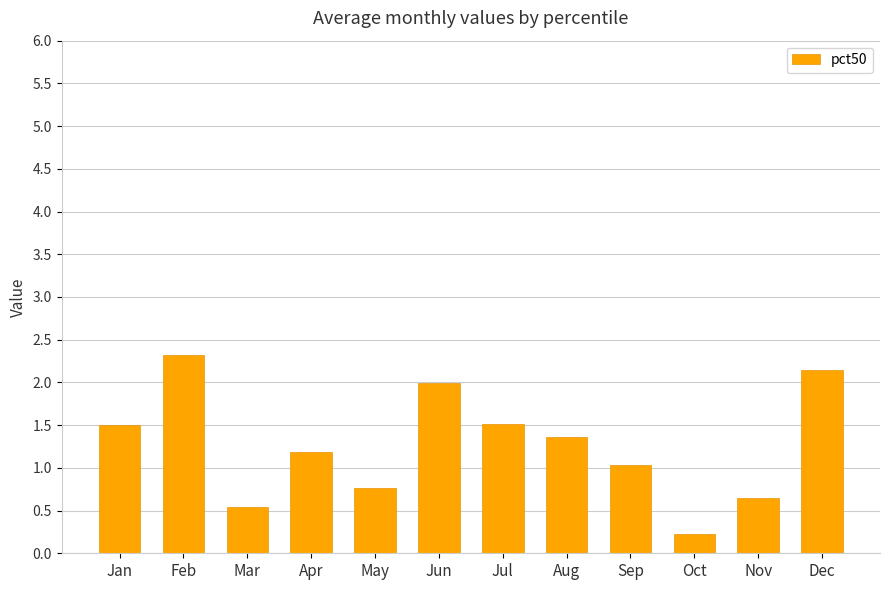

At which label does the data first exceed 1?

Jan